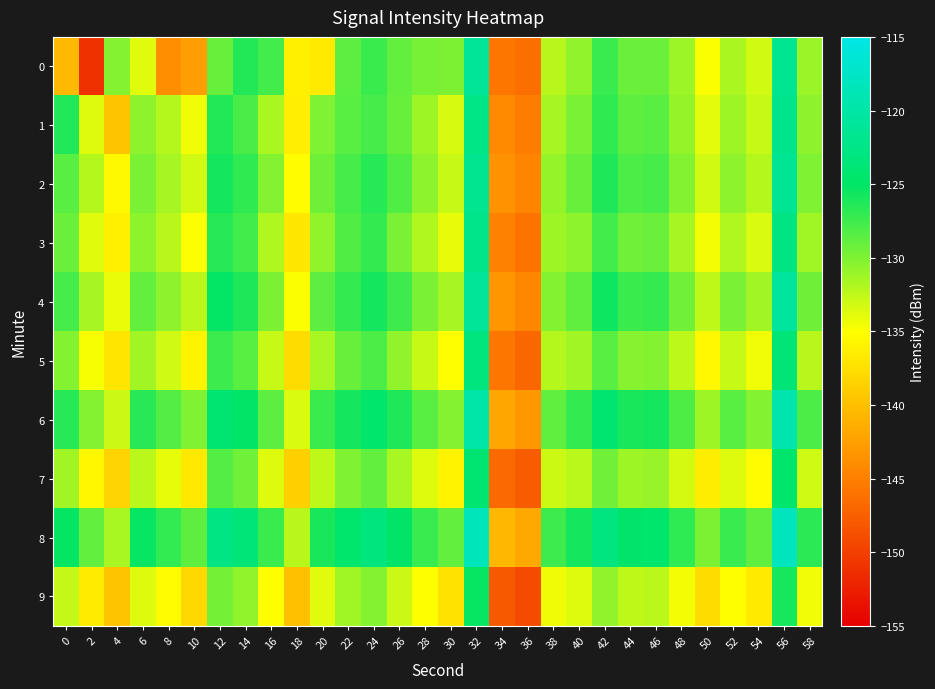

What is the spread (max minus min) of values at 16?

7.7